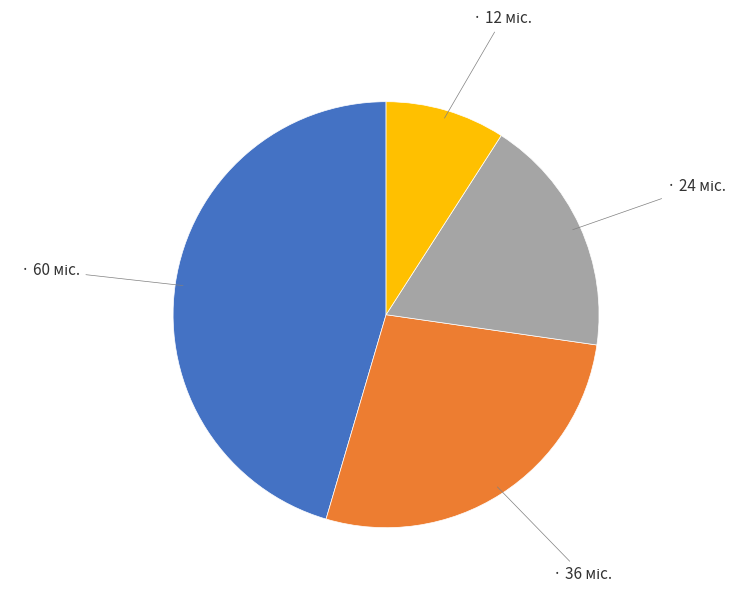

Is there any slice that represents more than half of the pie?

No